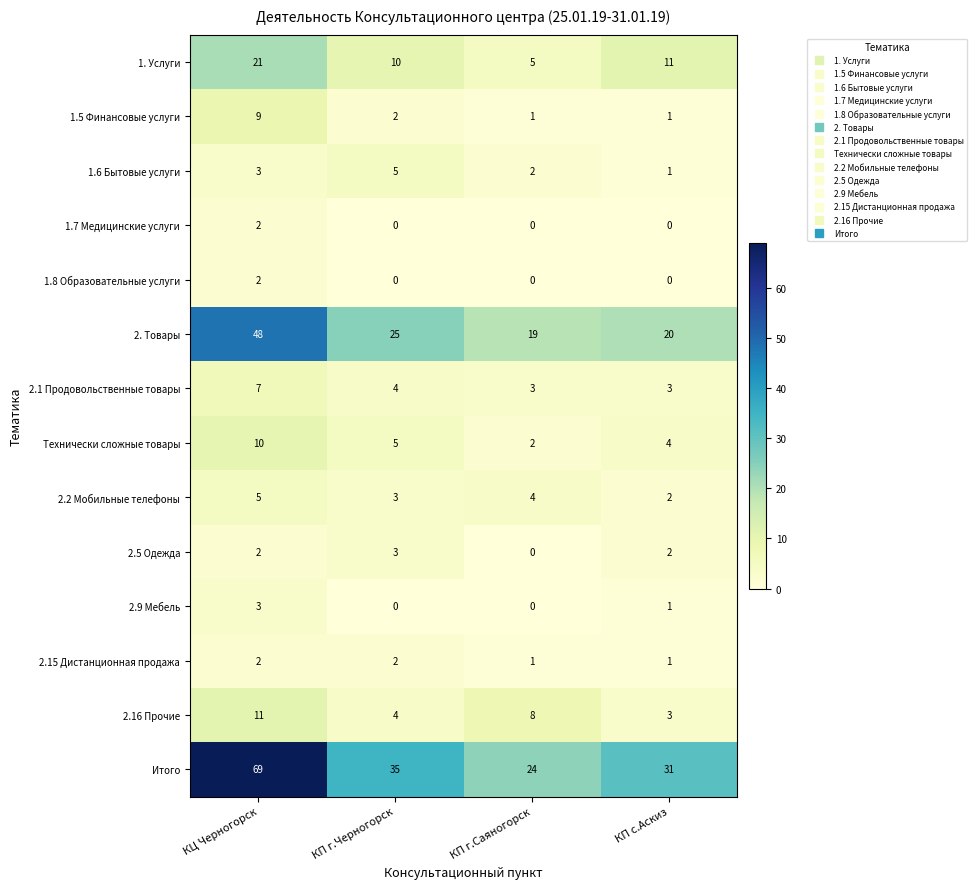

At how many categories does at least one series exceed 66?

1